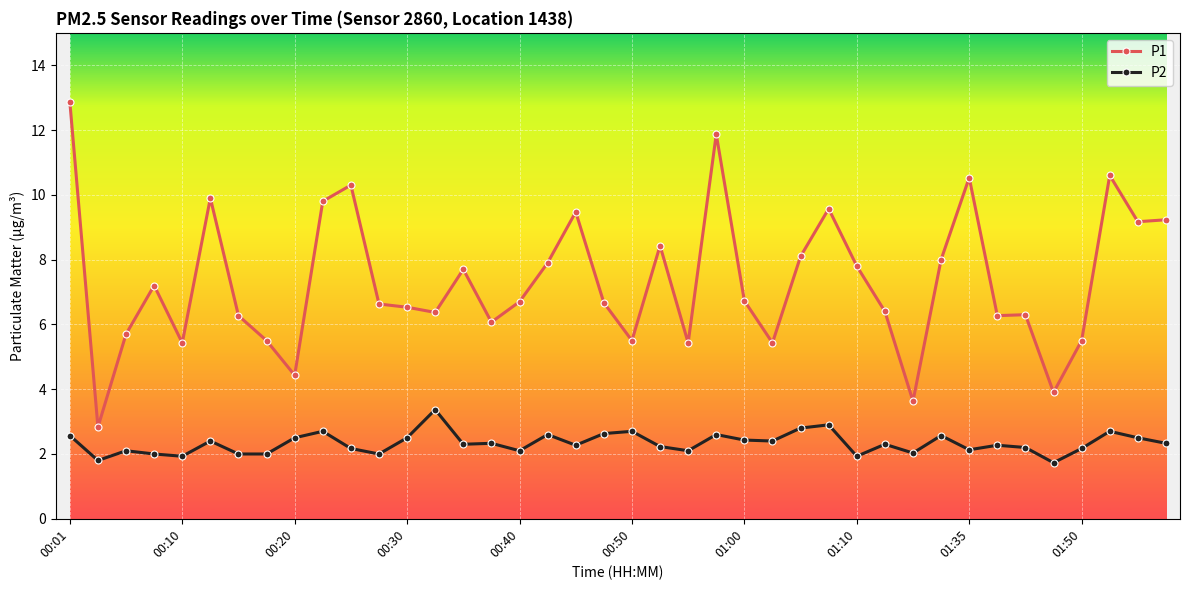

What is the value of the P2 point at the 27th from the left?

2.8